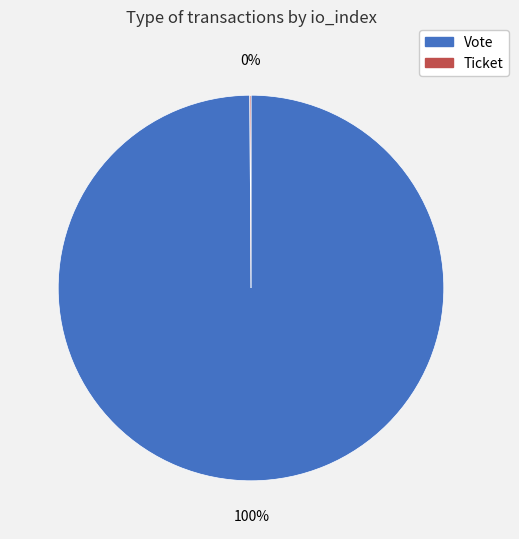

What is the majority slice?

Vote